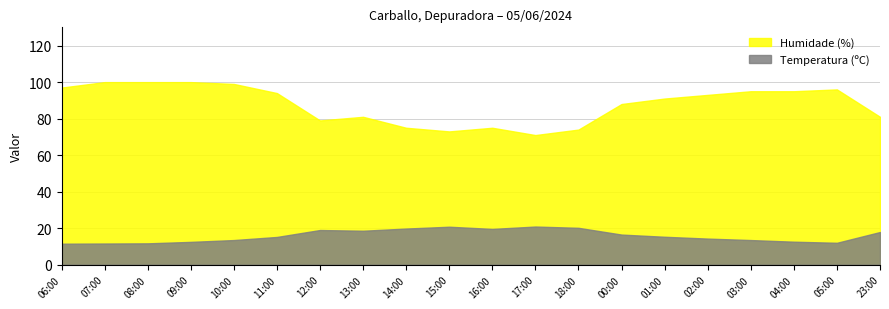

What is the maximum value for Temperatura (ºC)?

20.9